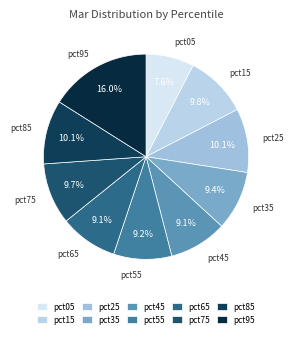

The pct65 slice represents 4% of the pie. True or false?

False